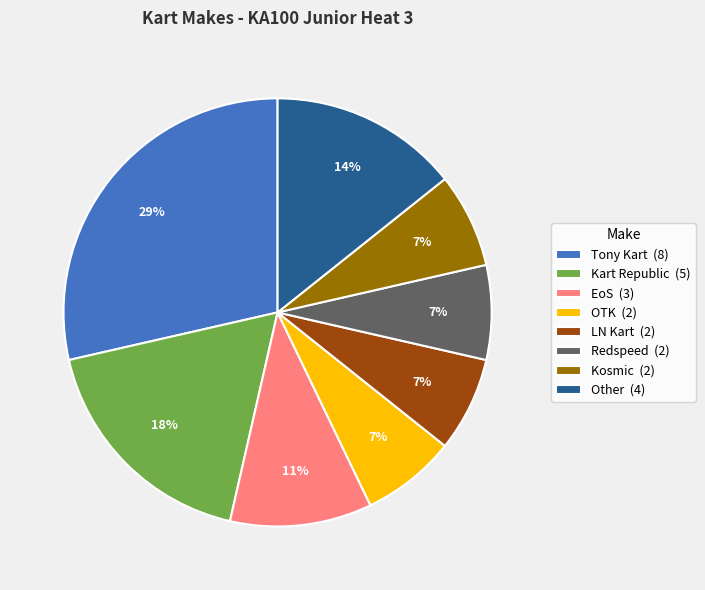

What percentage is the LN Kart (2) slice, to the nearest percent?

7%